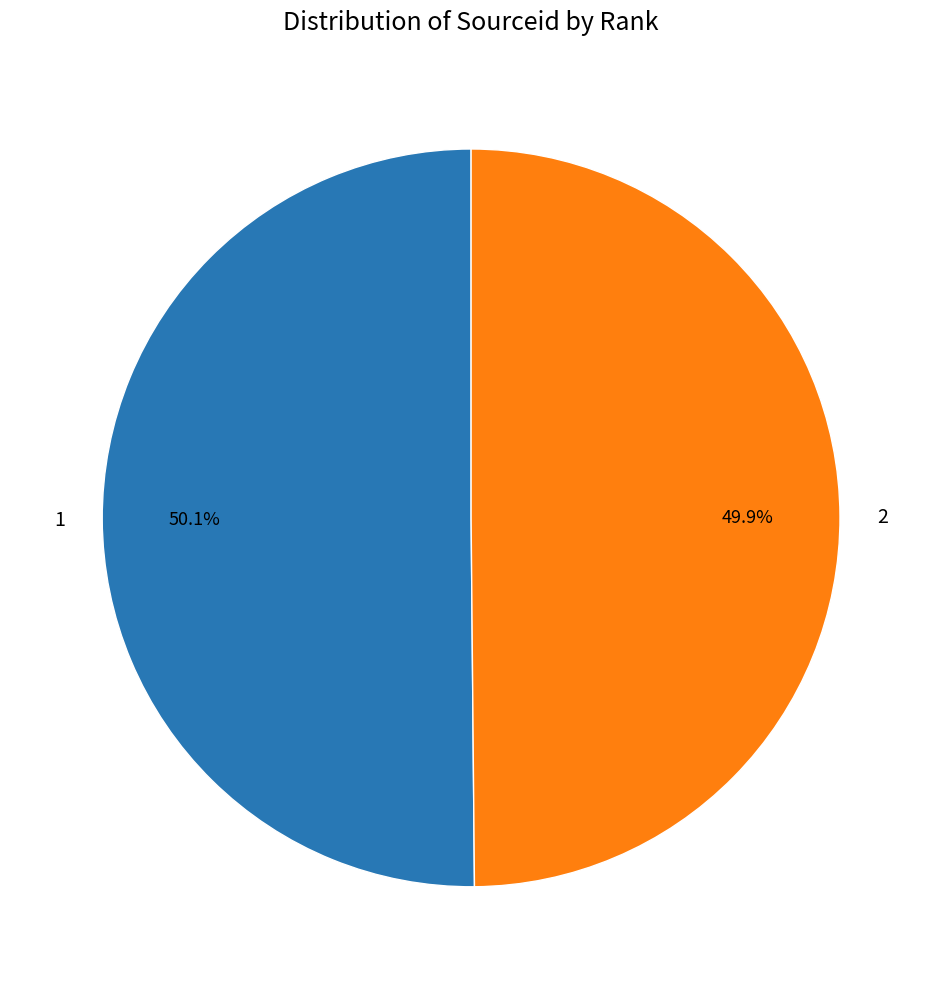

Approximately how many times larger is the value at 1 compared to 2?

1.0